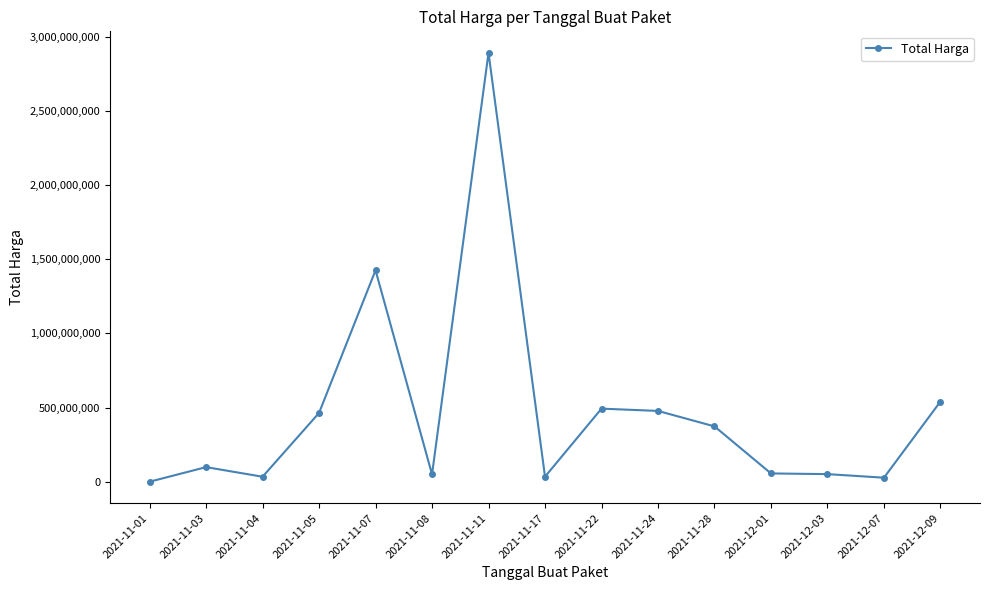

Where is the first local minimum?

2021-11-04